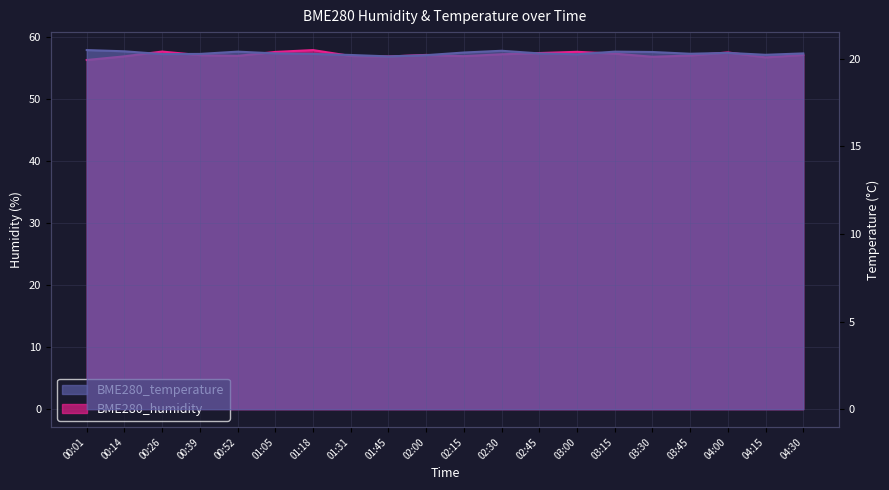

Where does the BME280_humidity series first go above 57?

00:26